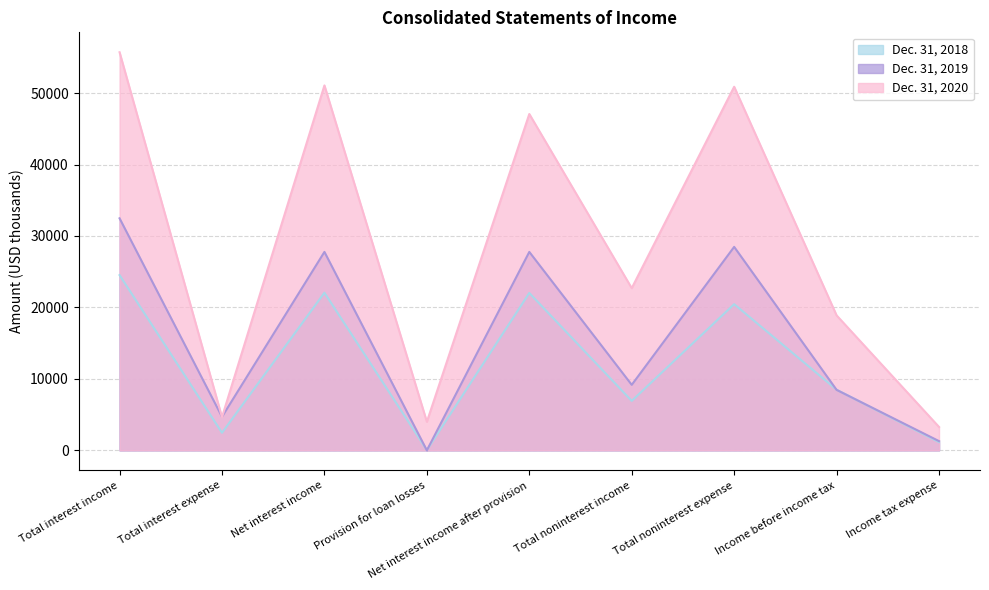

Is it true that Dec. 31, 2019 equals 8465 at Income before income tax?

True